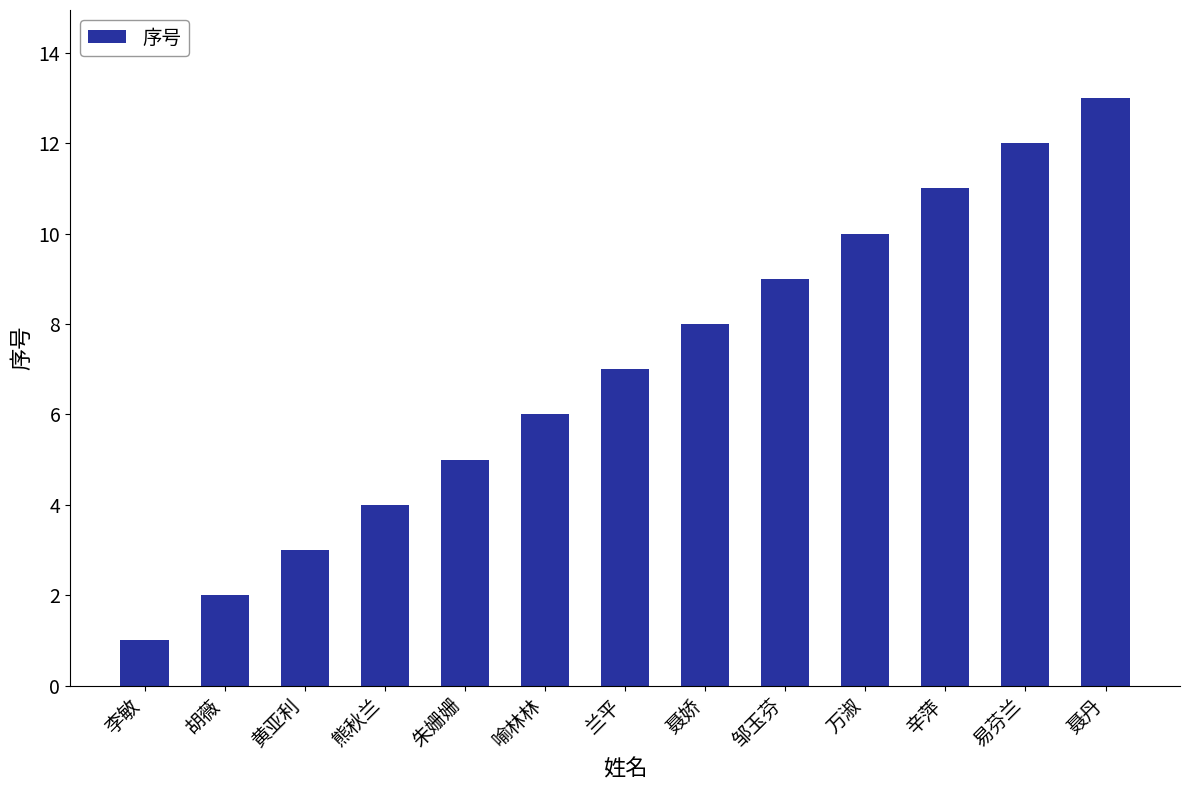

Reading left to right, transcribe all the data shown in this chart.

1	2	3	4	5	6	7	8	9	10	11	12	13